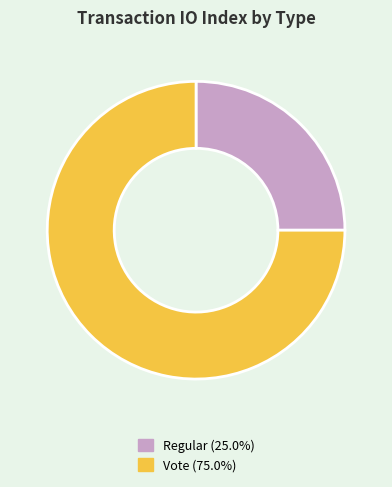

Which slice is the largest?

Vote